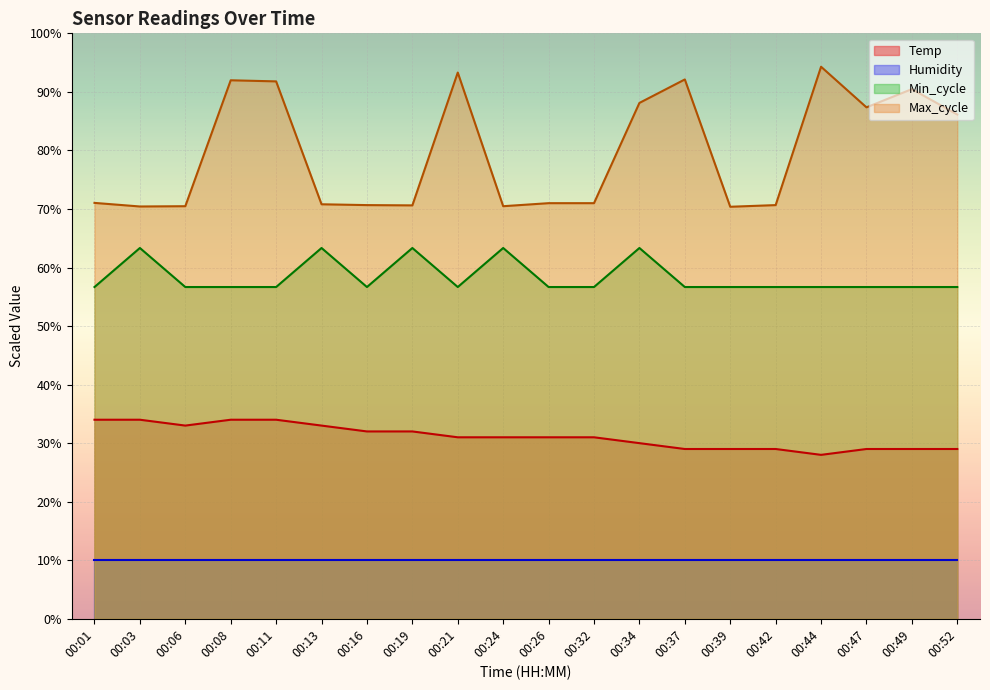

At how many categories does at least one series exceed 63?

20